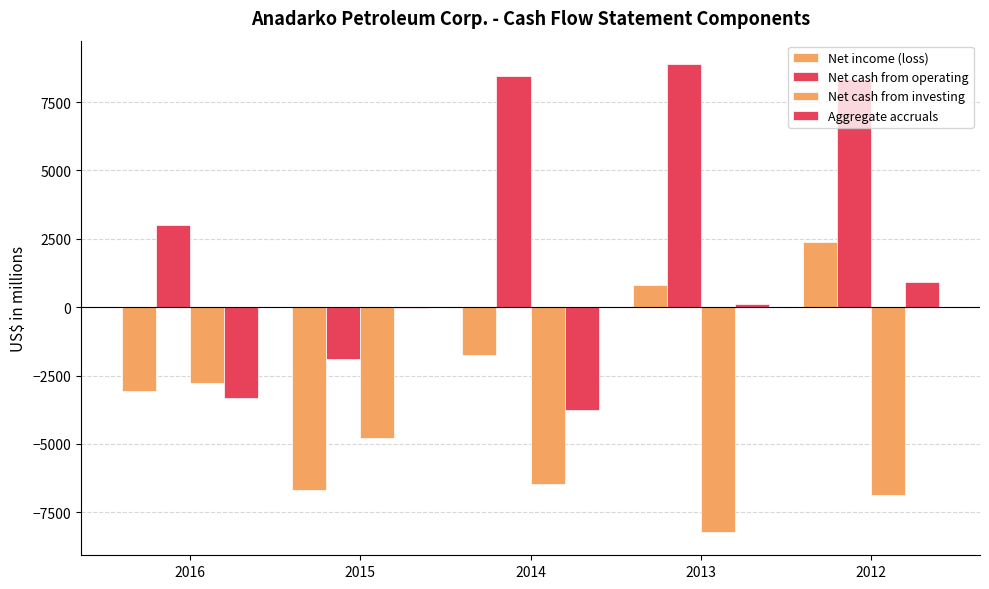

True or false: Net cash from operating has a value of 14415 at 2012.

False